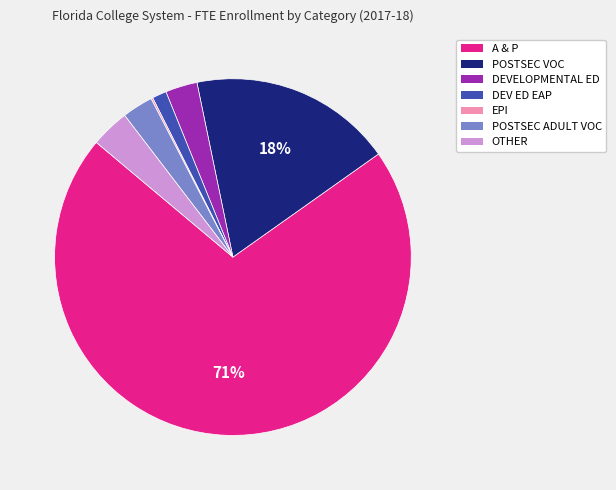

The POSTSEC VOC slice represents 18% of the pie. True or false?

True